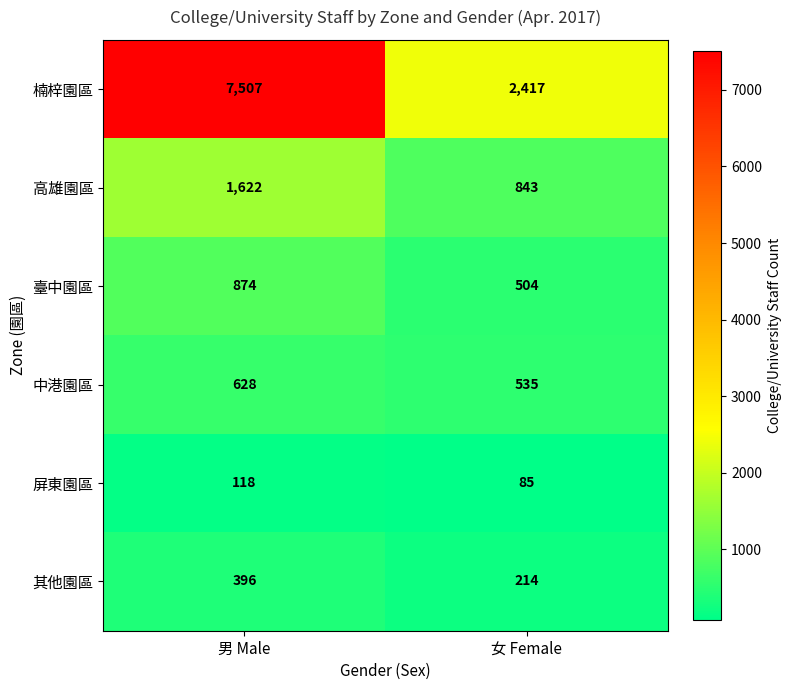

What is the smallest value displayed?

85